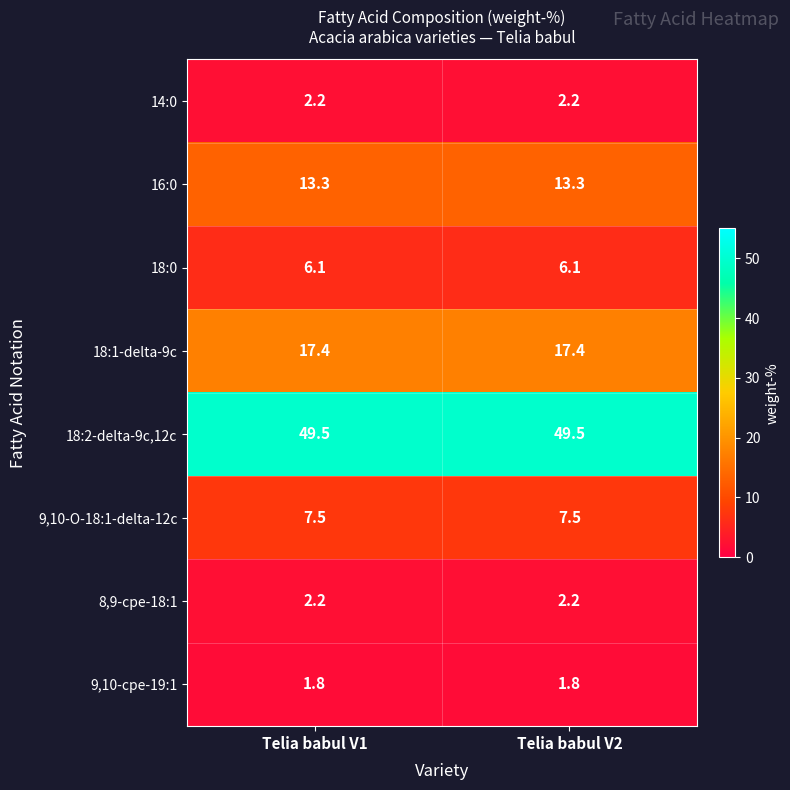

What is the smallest value displayed?

1.8